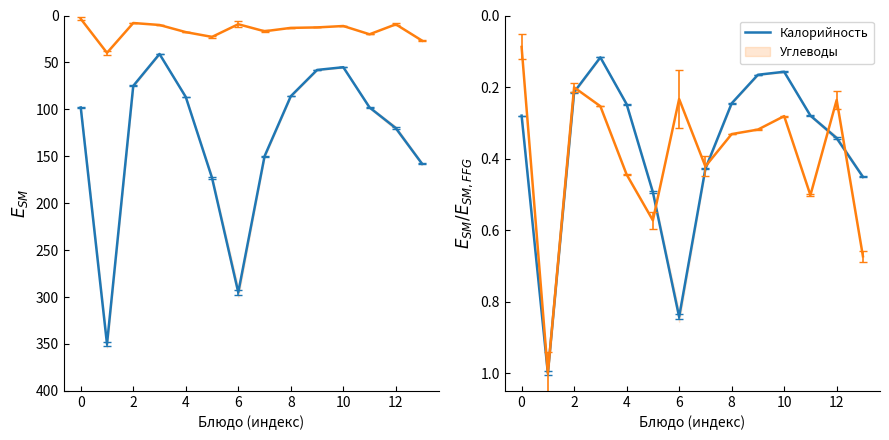

How many lines are shown in the chart?

2